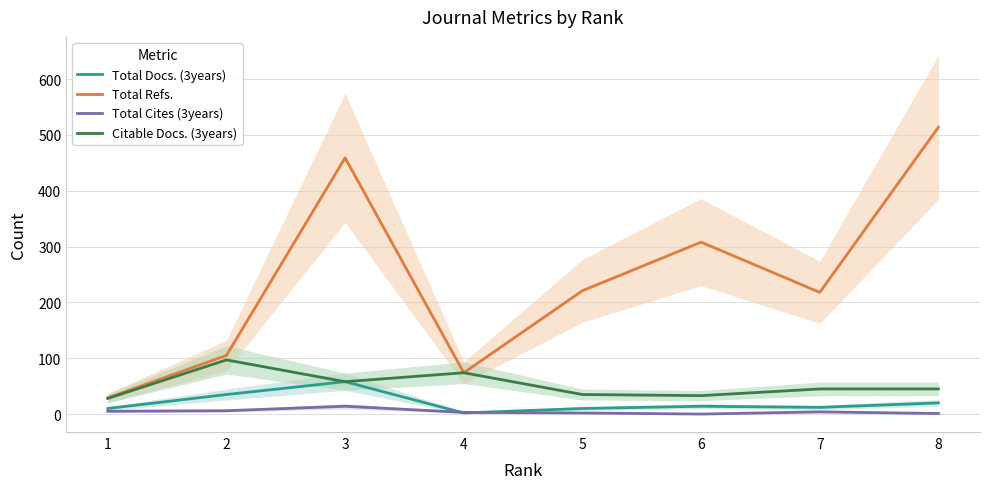

What is the average value of the Total Docs. (3years) series?

20